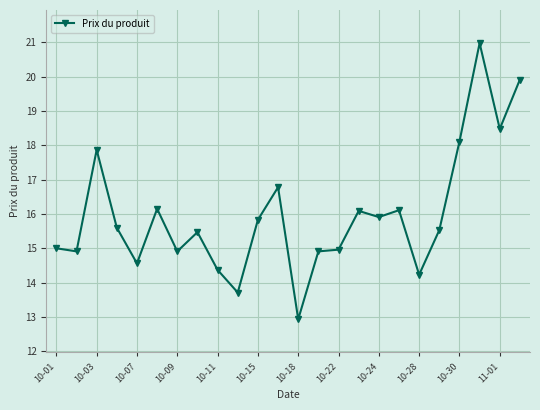

What is the smallest value displayed?

12.9